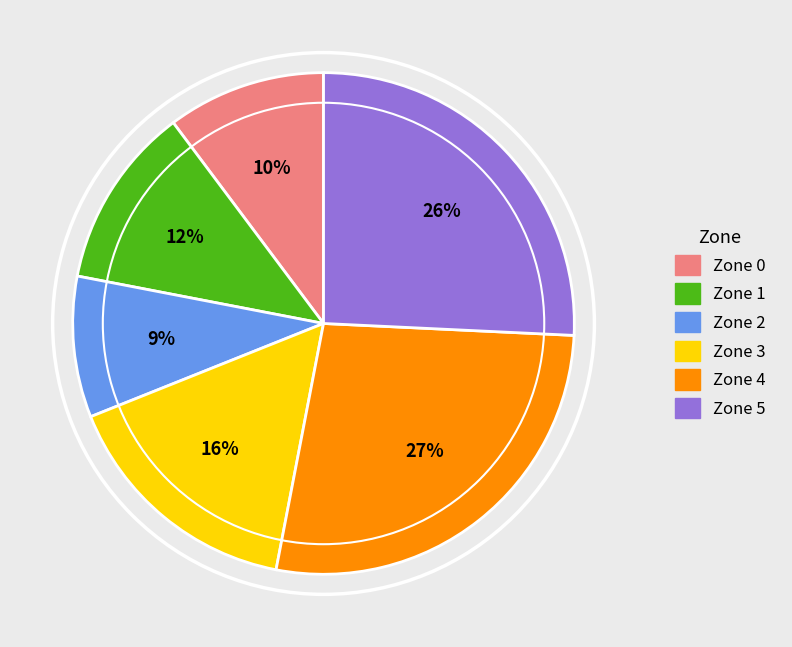

Which slice is the smallest?

Zone 2